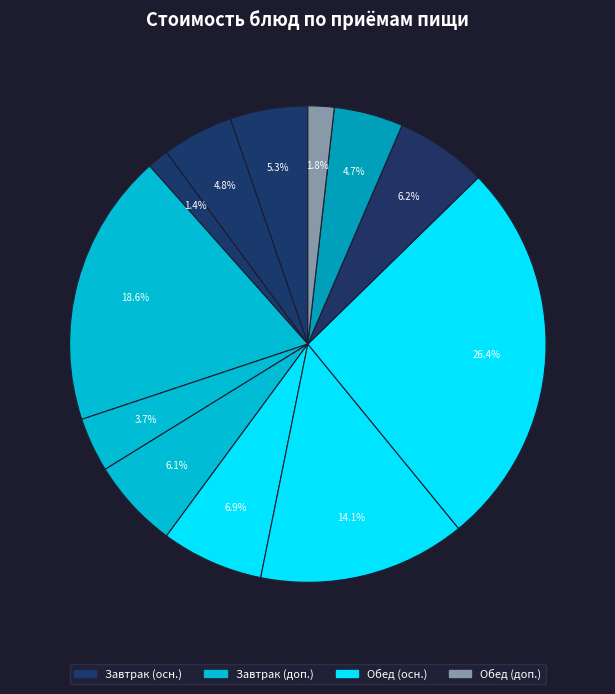

Count the number of slices in the pie.

12